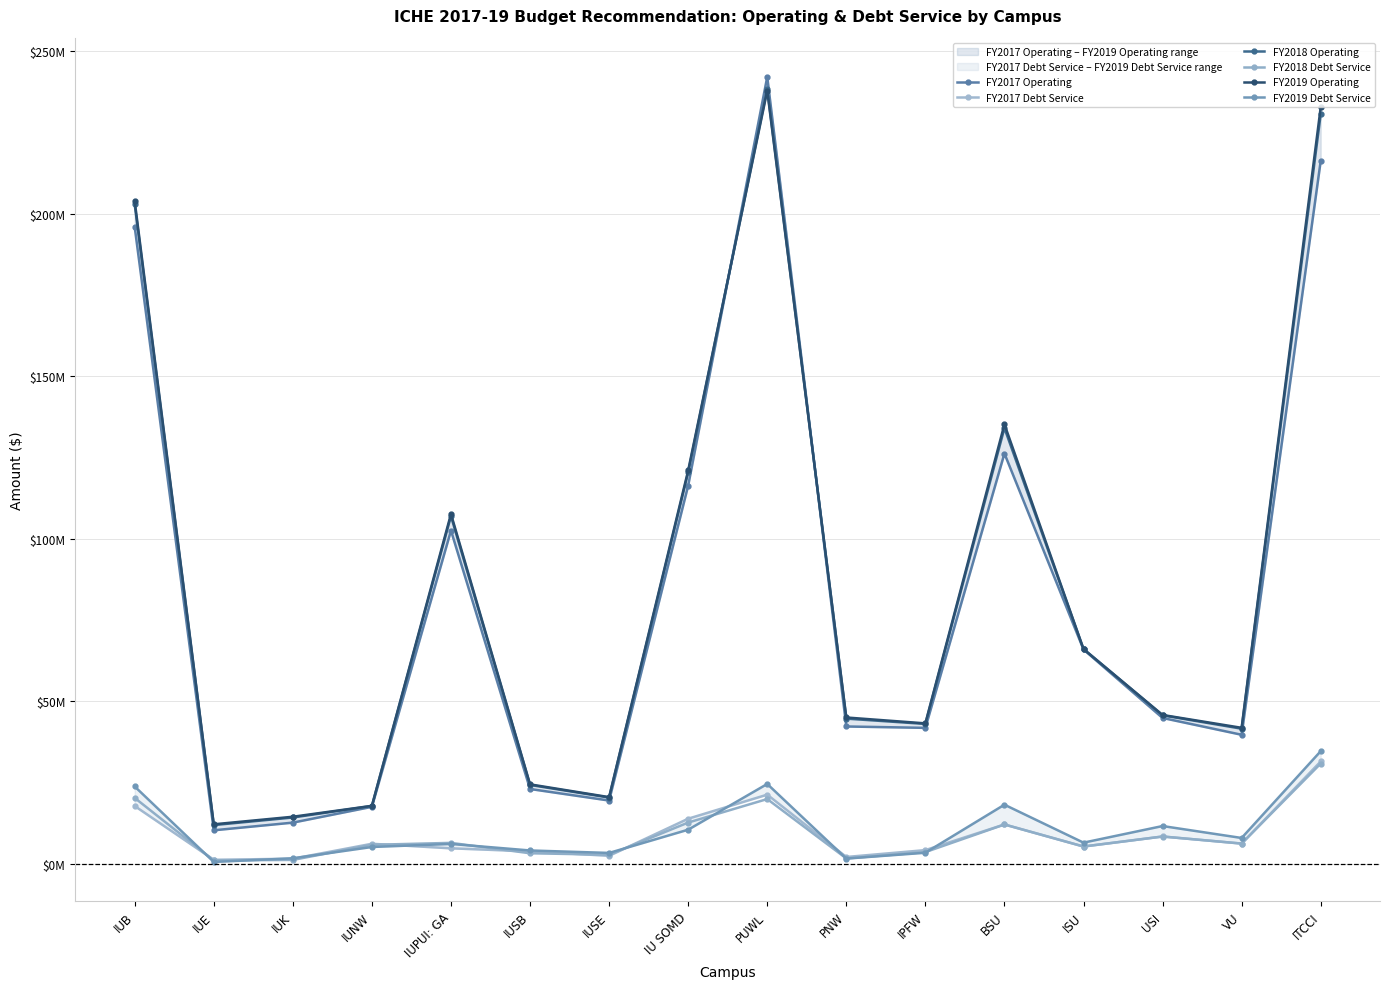

True or false: FY2017 Debt Service has more than 1 interior local peaks.

True